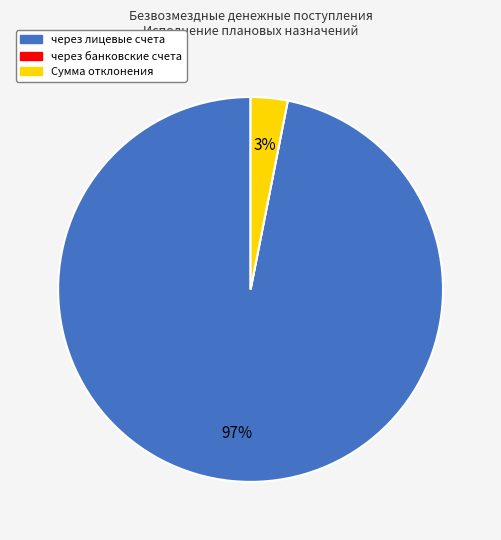

To the nearest percent, what portion does через лицевые счета represent?

97%